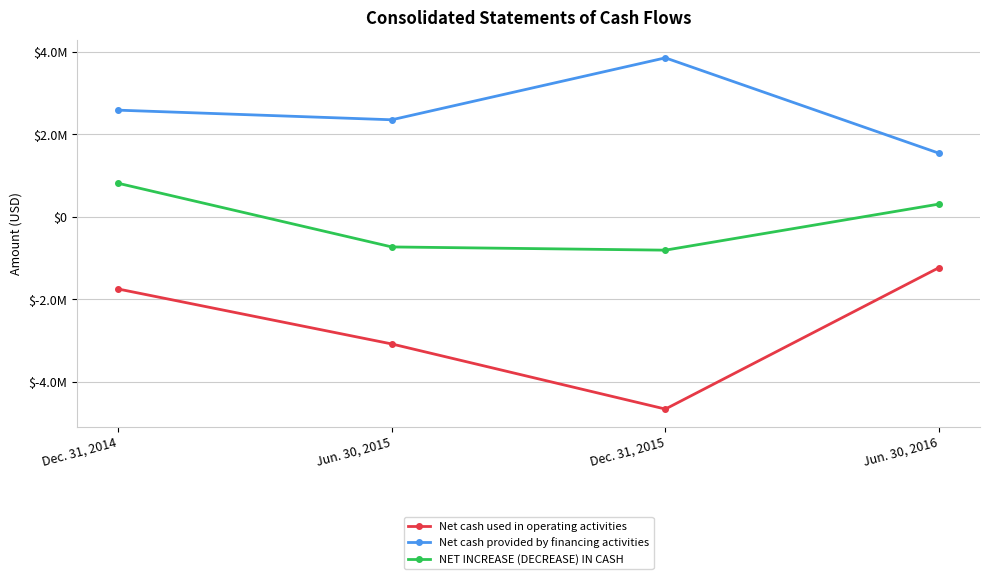

List the labels in order of Net cash provided by financing activities value, largest first.

Dec. 31, 2015, Dec. 31, 2014, Jun. 30, 2015, Jun. 30, 2016